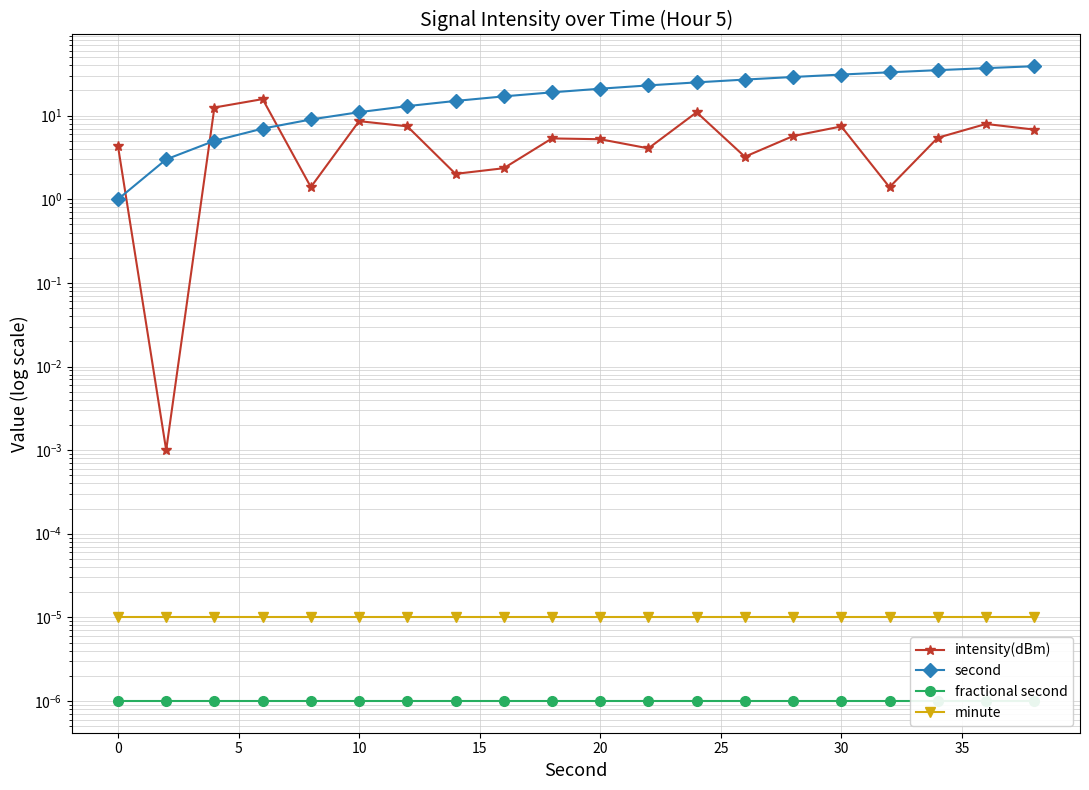

At how many categories does at least one series exceed 10?

17